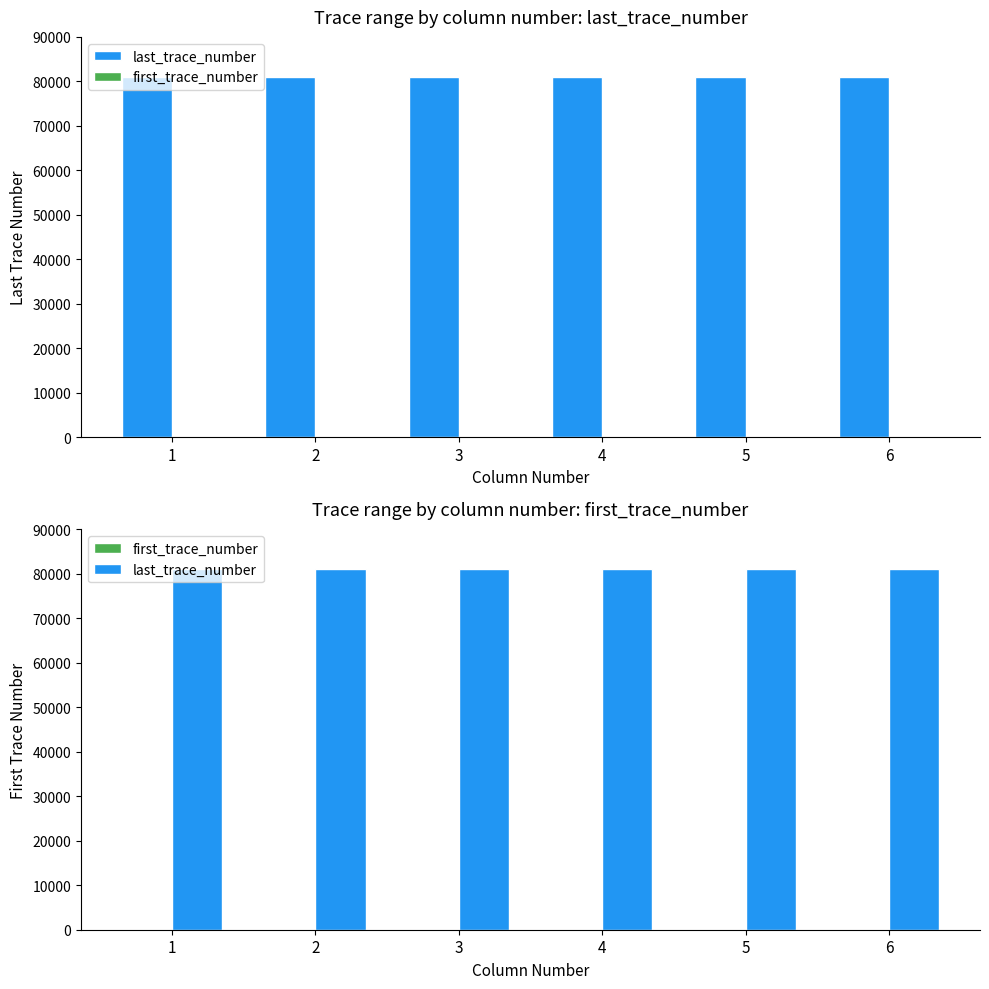

How many bars are there in total?

12